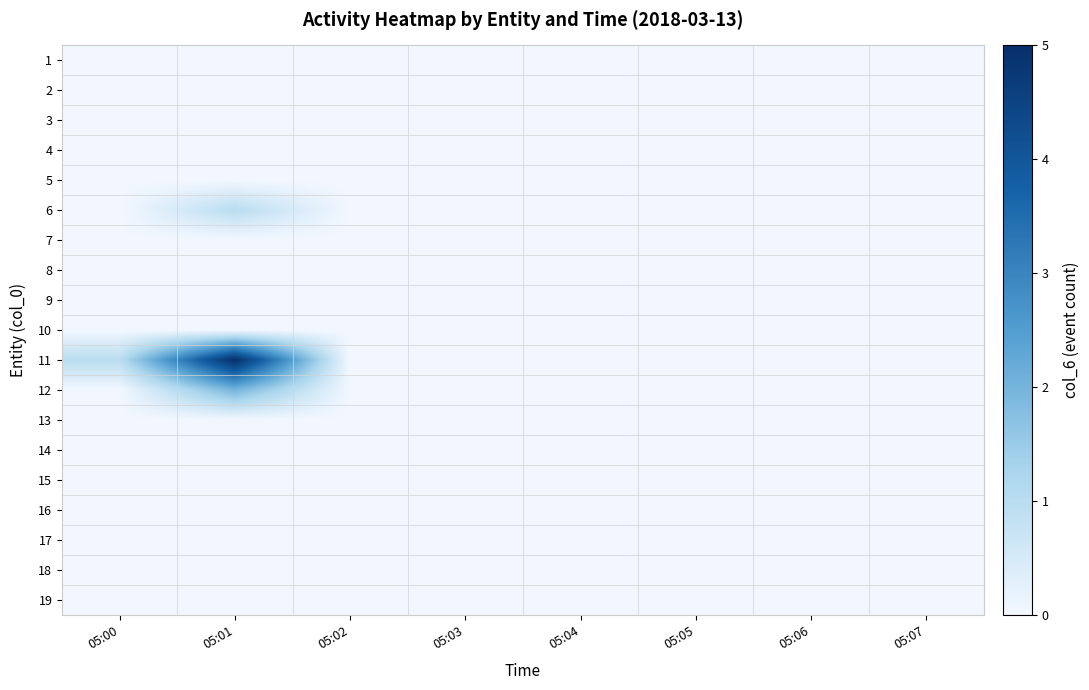

What is the greatest value displayed?

5